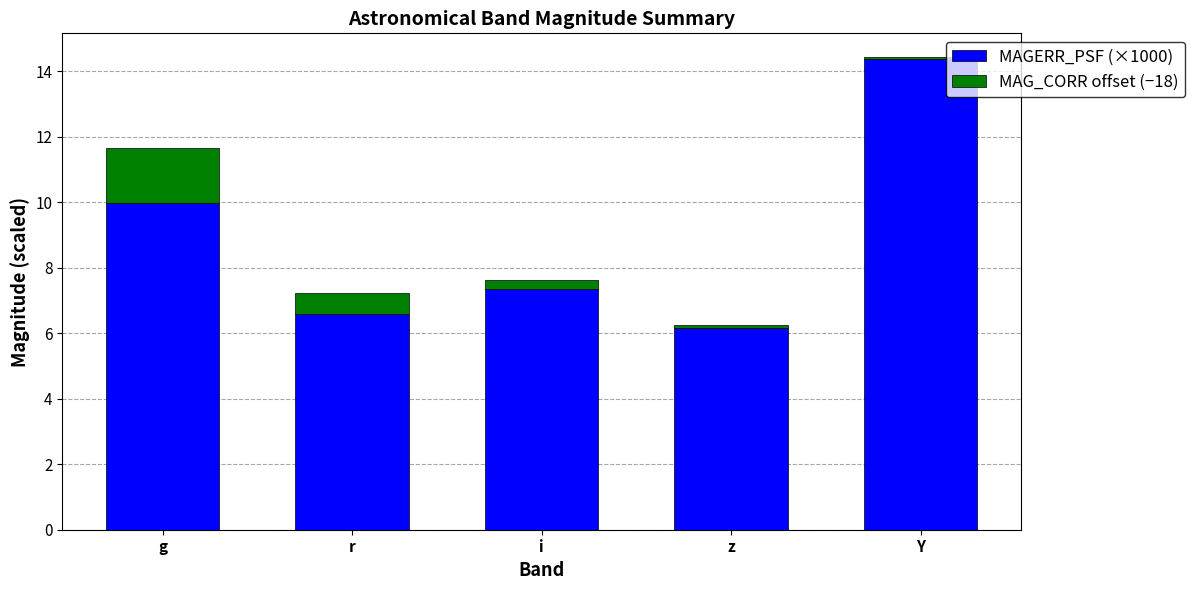

True or false: MAGERR_PSF (×1000) has a value of 10.6 at r.

False